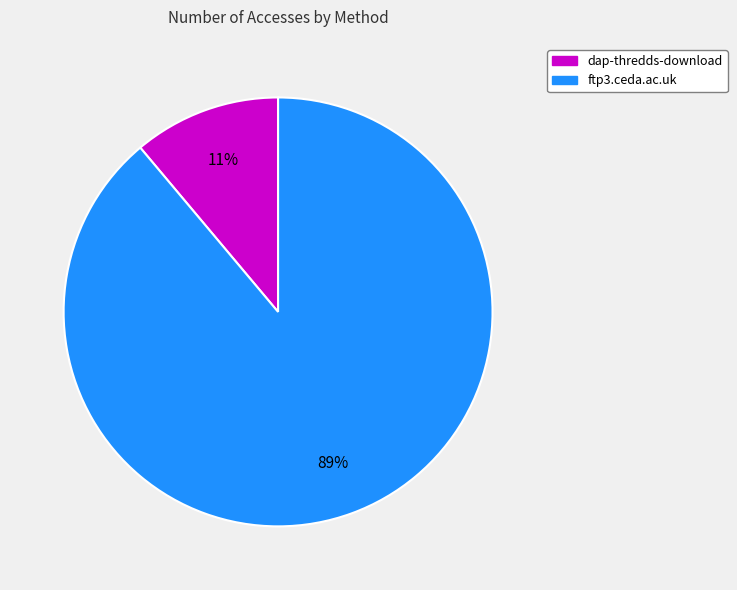

What is the smallest slice in the pie chart?

dap-thredds-download